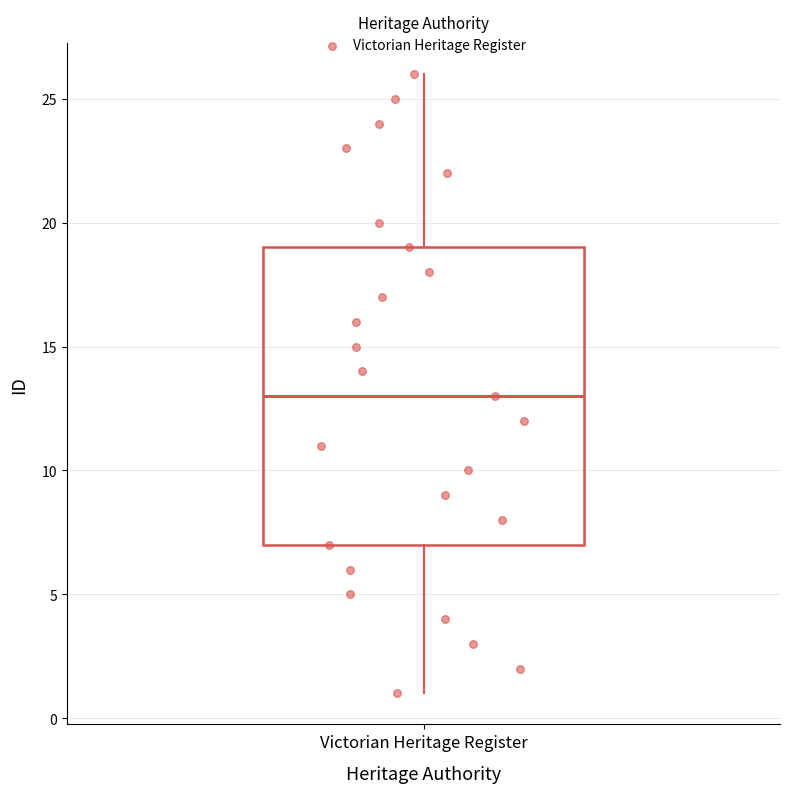

Read this box plot against the y-axis: the position of the median line, the range covered by the box, and the ends of both whiskers. The values are not printed on the chart, so give them approximately, as read against the axis.

median 13, box 7 to 19, whiskers 1 to 26